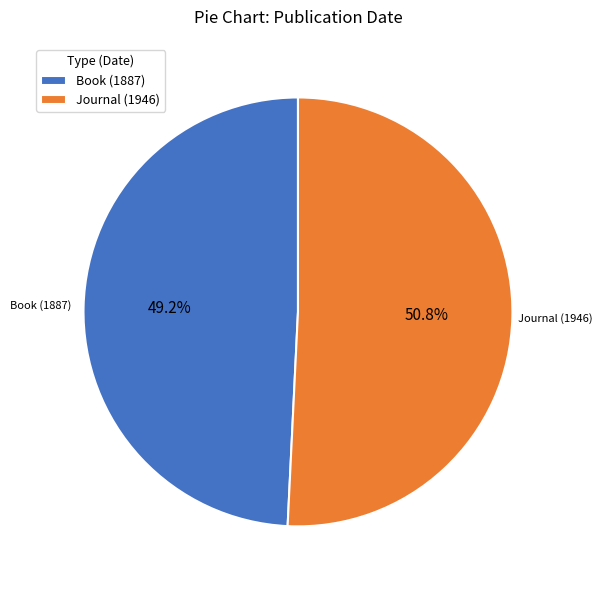

To the nearest percent, what is the difference between the Journal (1946) and Book (1887) slice percentages?

2%